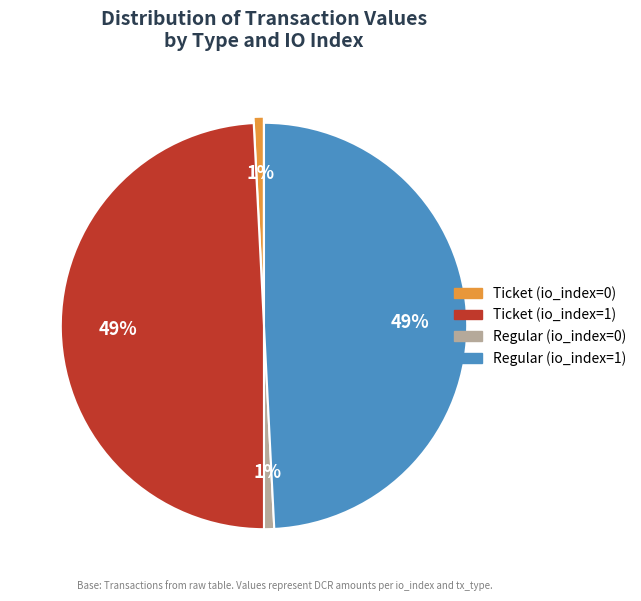

To the nearest percent, what is the difference between the largest and smallest slice percentages?

48%